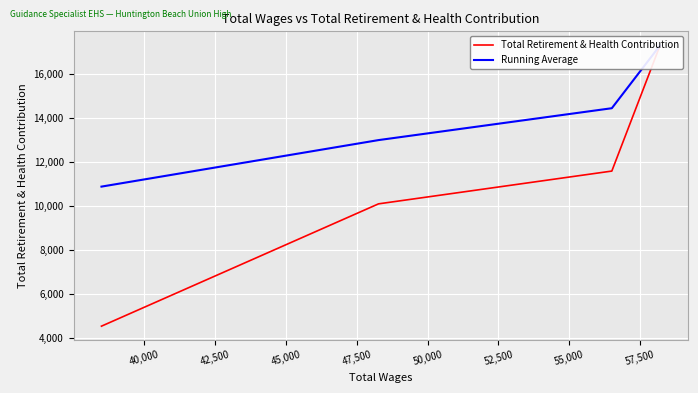

True or false: Total Retirement & Health Contribution and Running Average cross at least once.

False